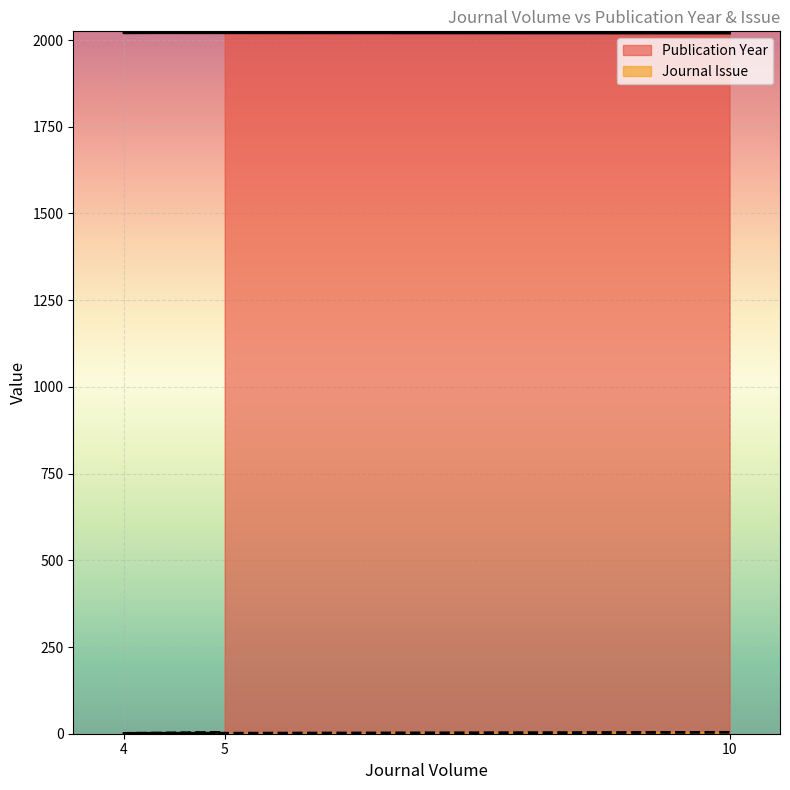

What is the value of the Publication Year point at the 2nd from the left?

2021